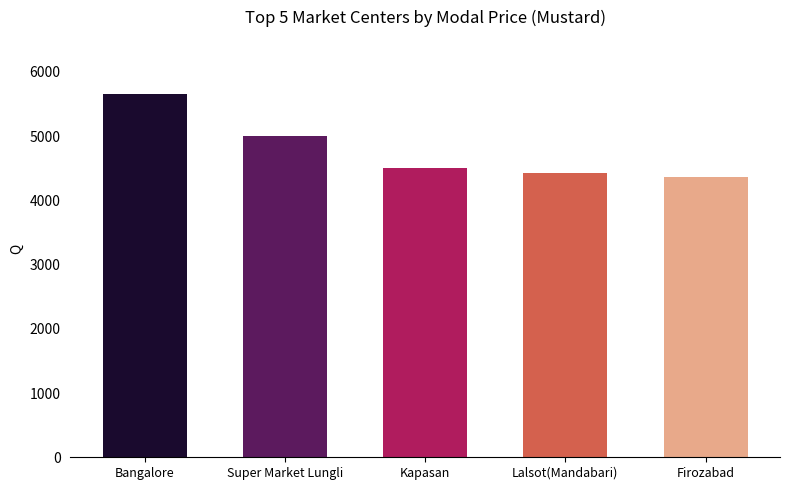

The chart shows a value of 1639 at Achalda. True or false?

False